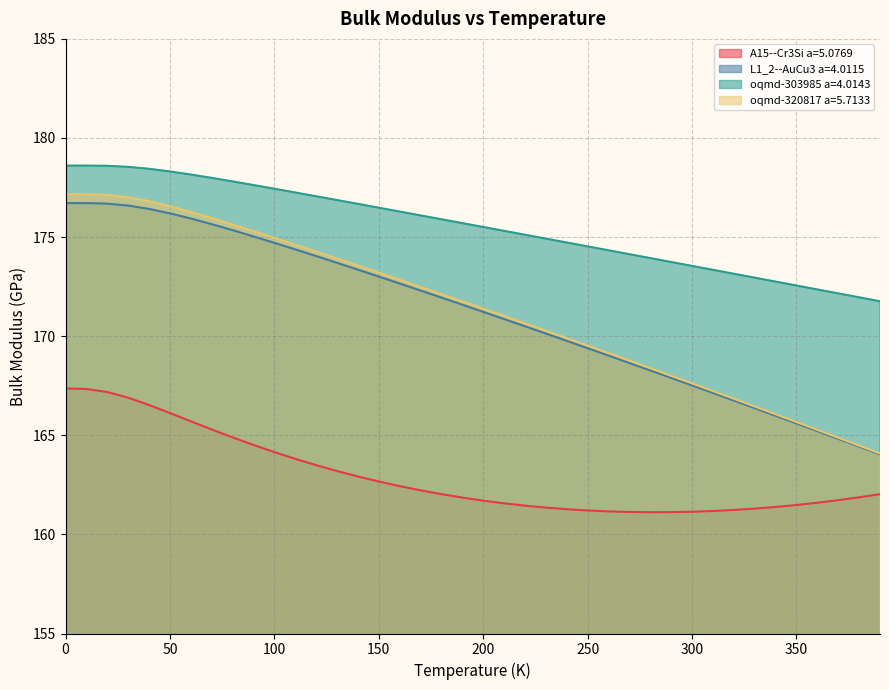

What is the label of the 14th point from the left?

130.0